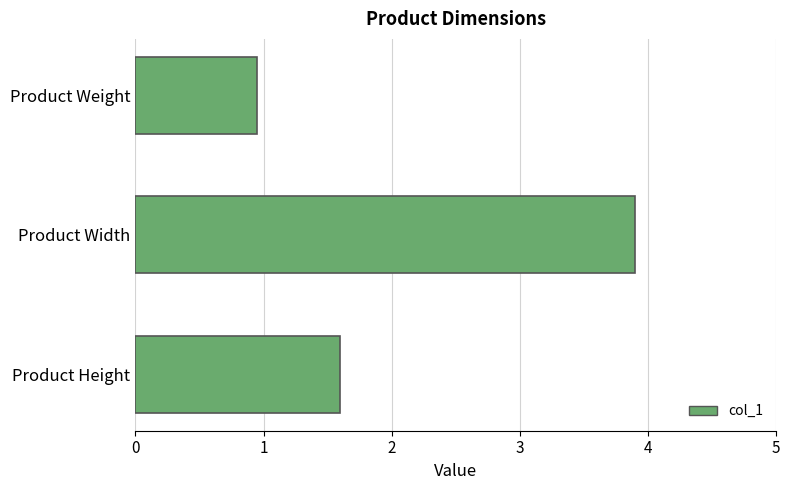

Read the value at Product Weight.

0.9